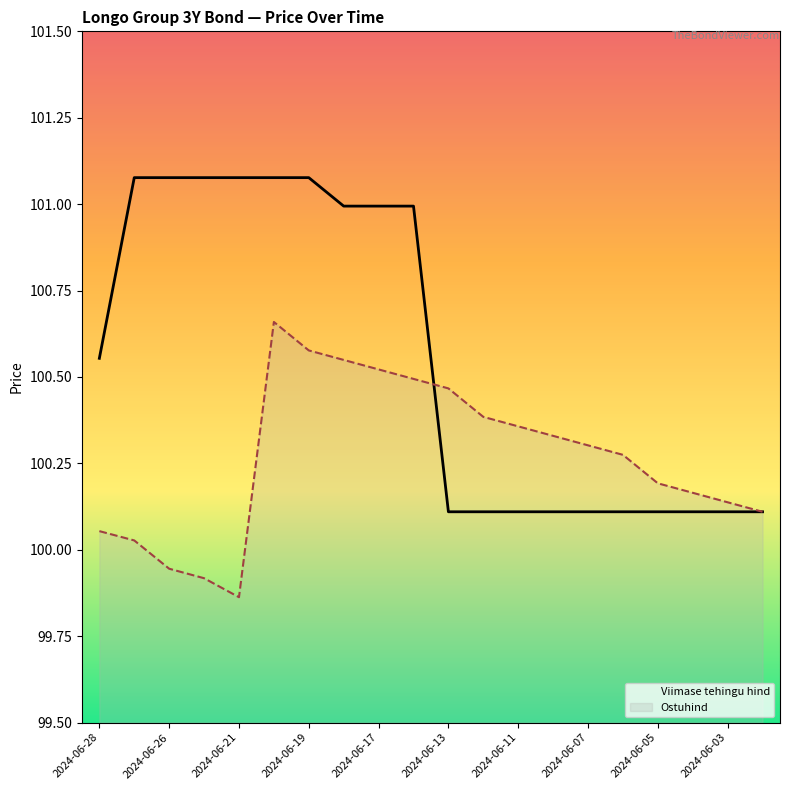

At which label does Ostuhind first exceed 100?

2024-06-28